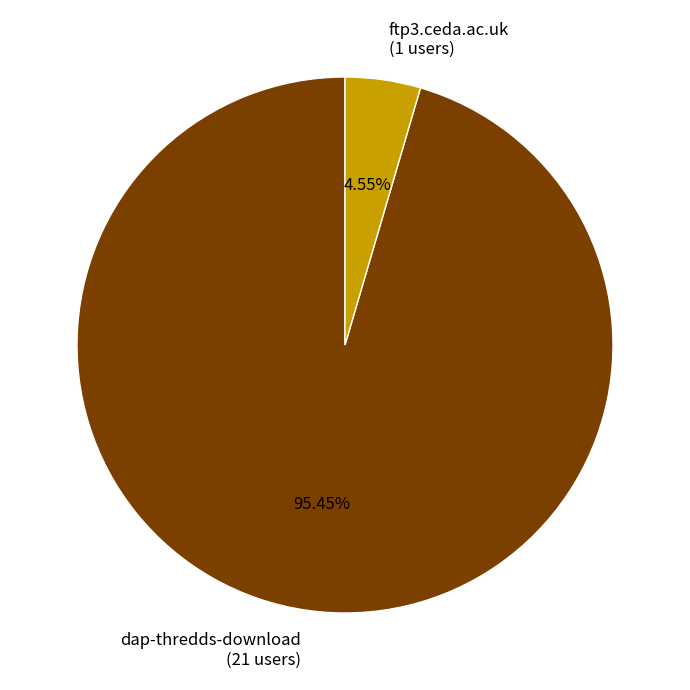

The ftp3.ceda.ac.uk slice represents 5% of the pie. True or false?

True